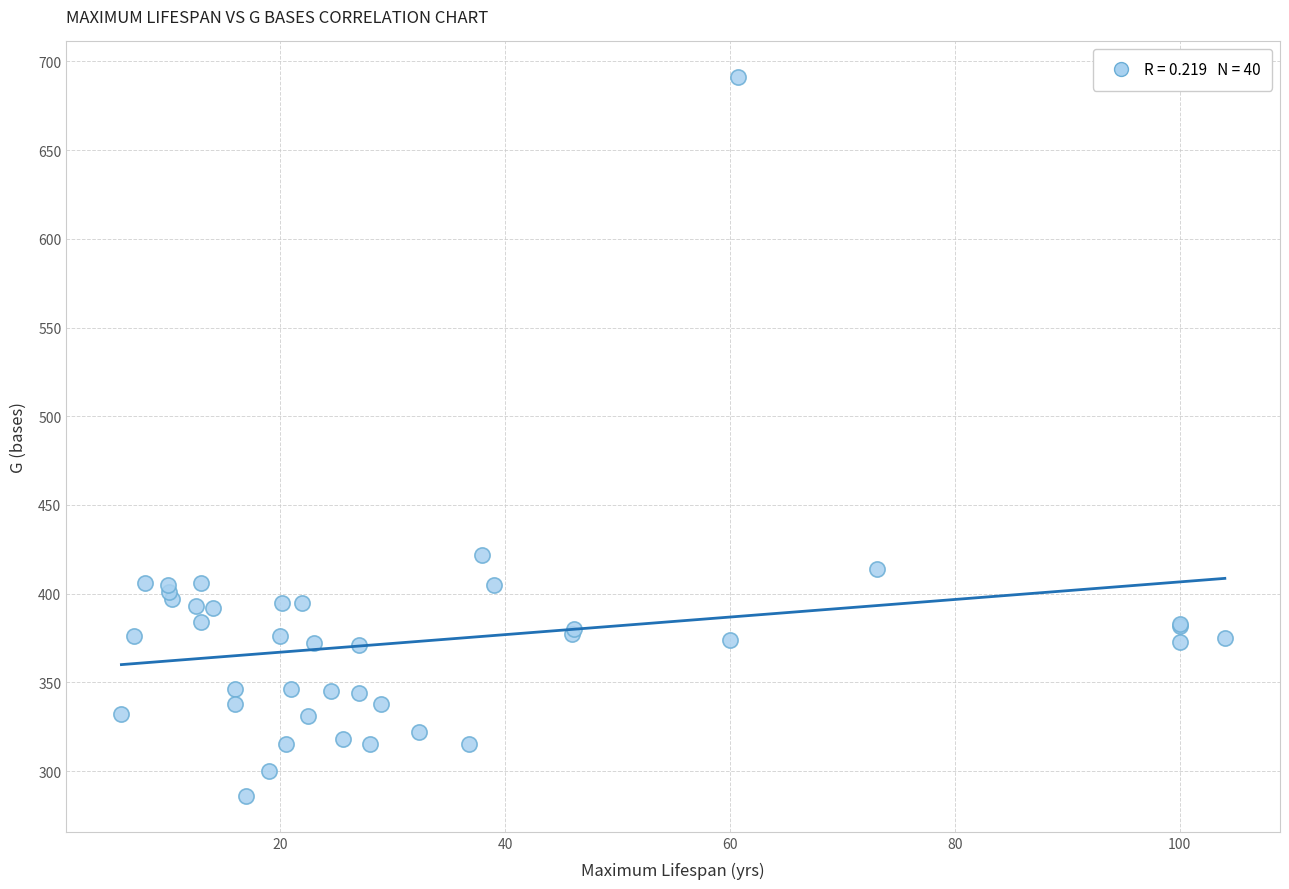

What Y value in the scatter plot is closest to 488?

422